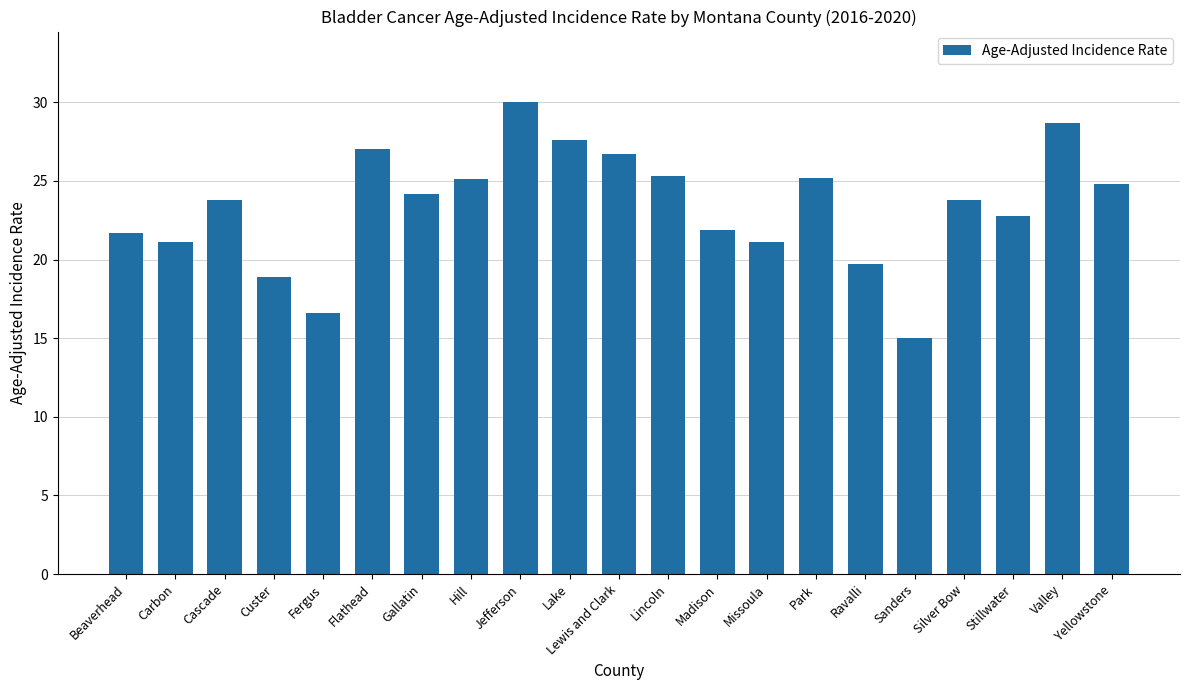

Which category has the lowest value across all series?

Sanders